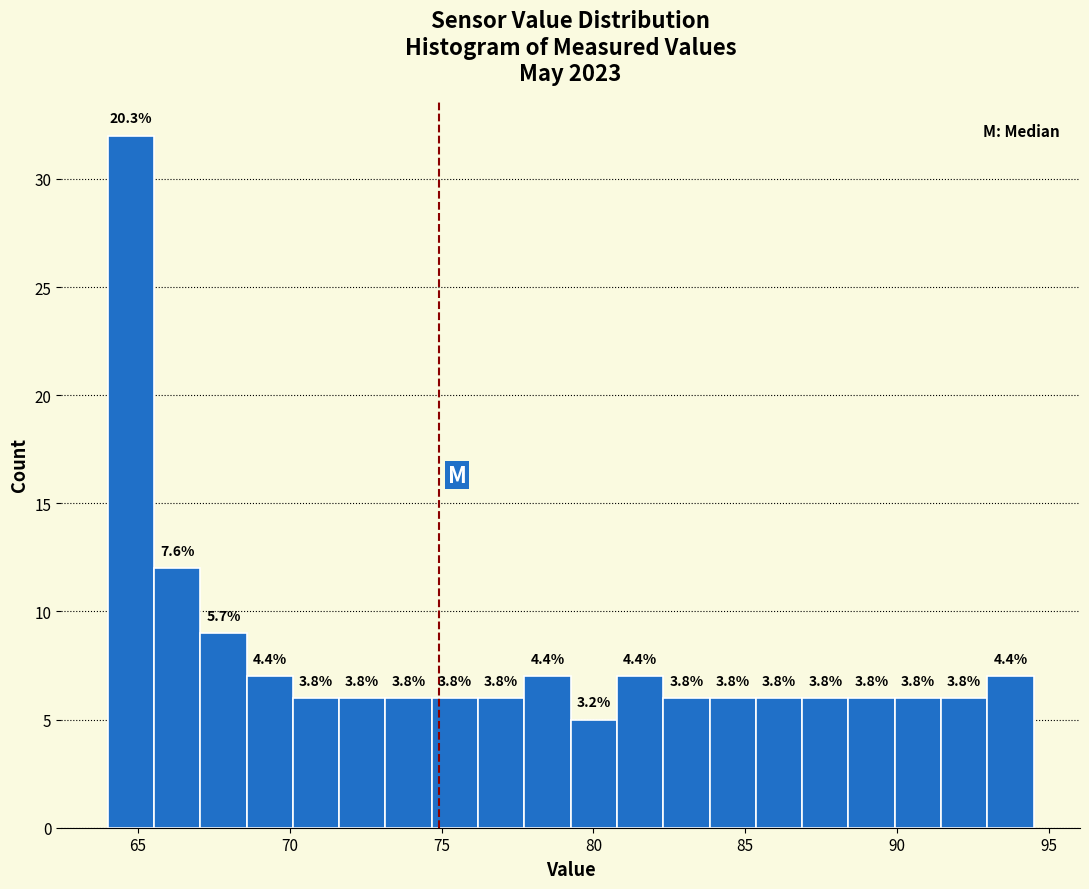

Around what value on the x-axis is the tallest bar? Give the approximate position of its centre, as read against the axis.

65.0